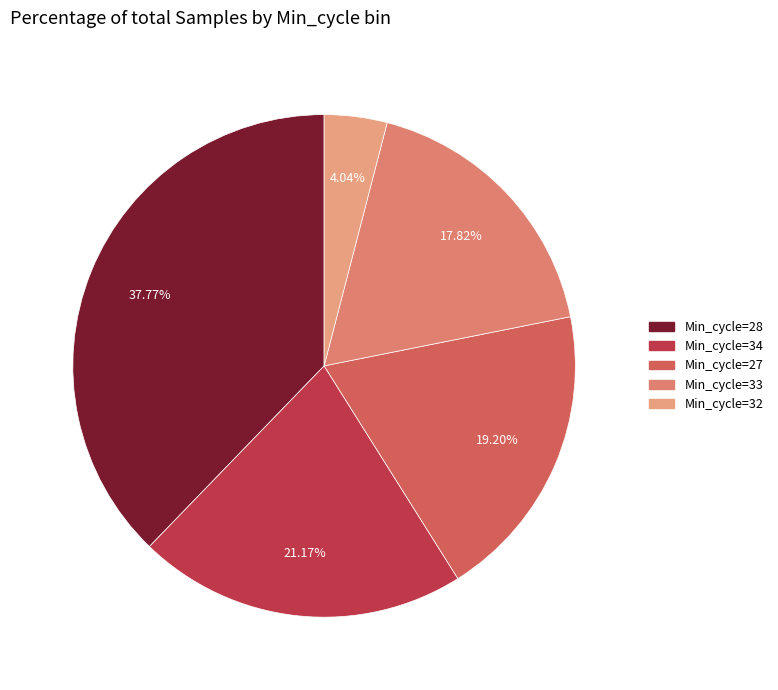

How many slices are in this pie chart?

5